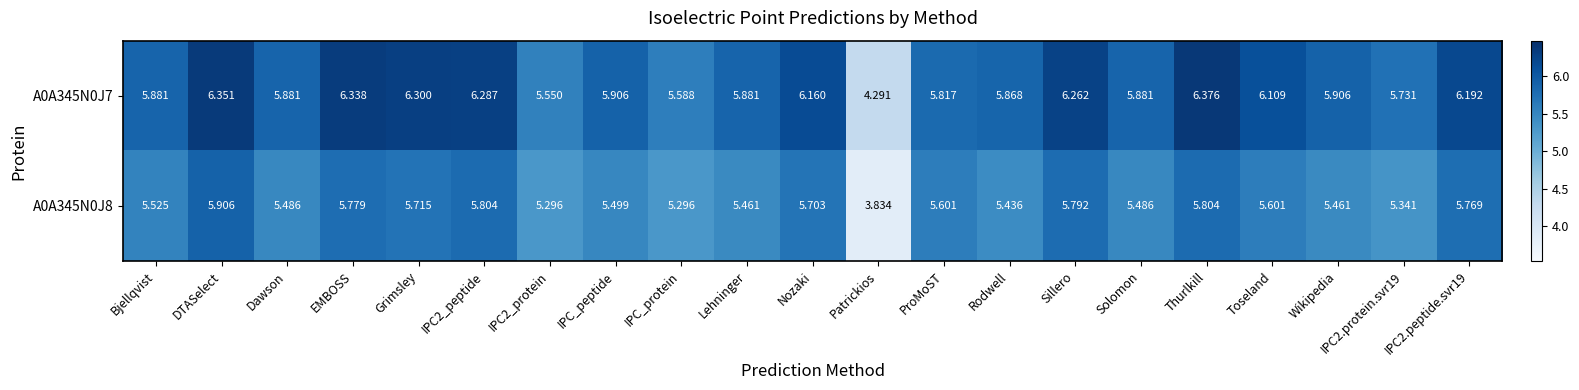

Where does the A0A345N0J8 series first go above 5?

Bjellqvist